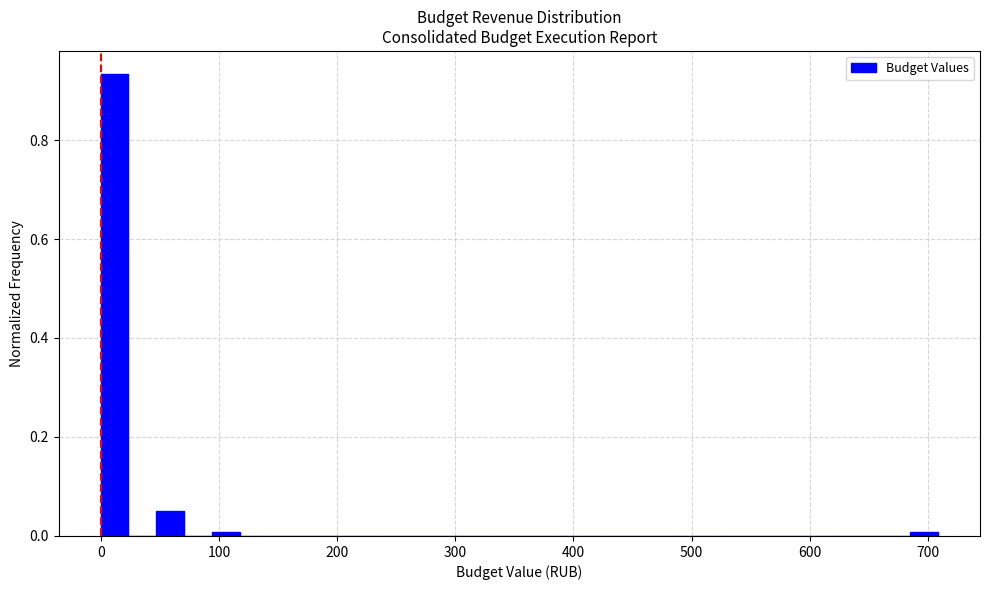

Around what value on the x-axis is the tallest bar? Give the approximate position of its centre, as read against the axis.

10